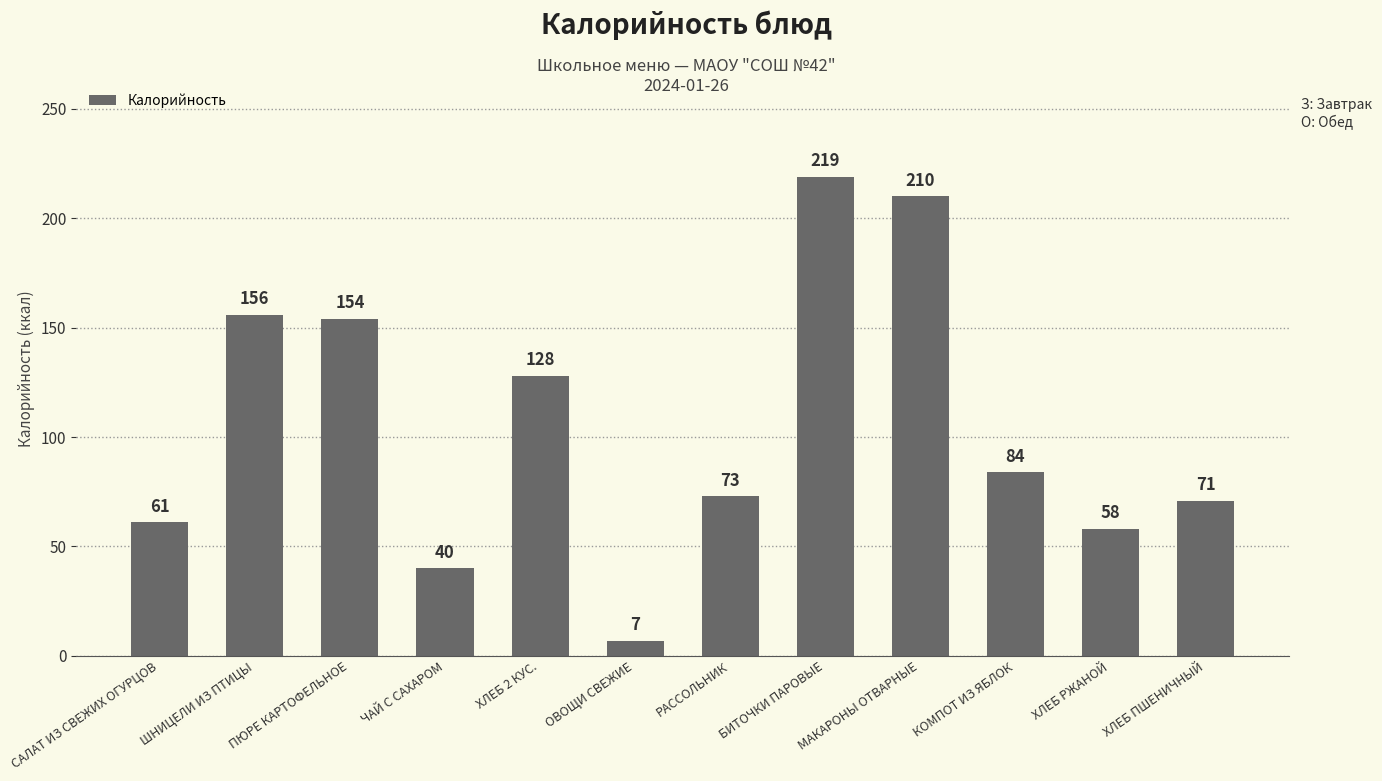

Reading left to right, list all the values displayed in this chart.

САЛАТ ИЗ СВЕЖИХ ОГУРЦОВ=61	ШНИЦЕЛИ ИЗ ПТИЦЫ=156	ПЮРЕ КАРТОФЕЛЬНОЕ=154	ЧАЙ С САХАРОМ=40	ХЛЕБ 2 КУС.=128	ОВОЩИ СВЕЖИЕ=7	РАССОЛЬНИК=73	БИТОЧКИ ПАРОВЫЕ=219	МАКАРОНЫ ОТВАРНЫЕ=210	КОМПОТ ИЗ ЯБЛОК=84	ХЛЕБ РЖАНОЙ=58	ХЛЕБ ПШЕНИЧНЫЙ=71